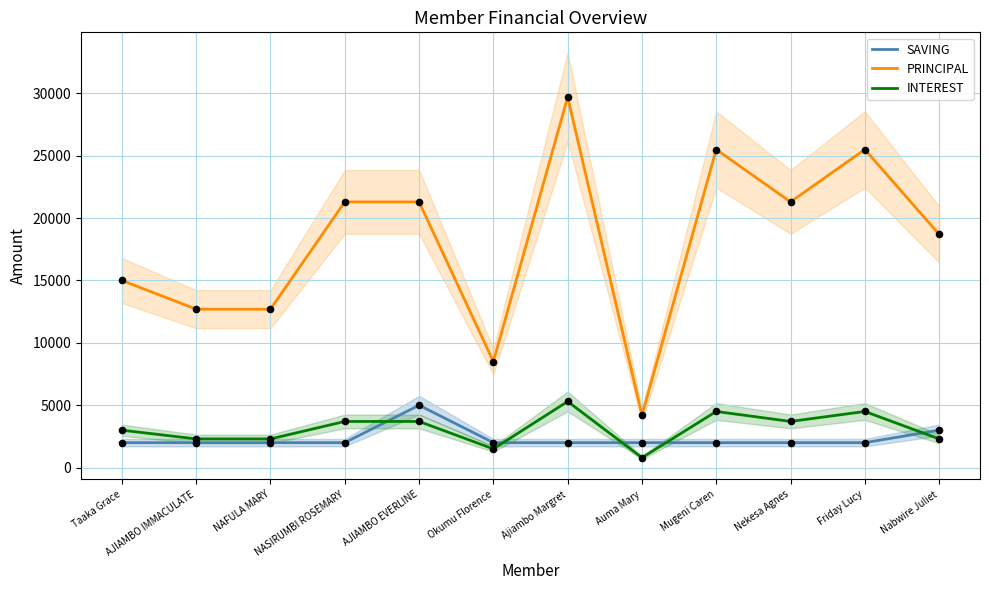

At how many categories does at least one series exceed 4344?

11